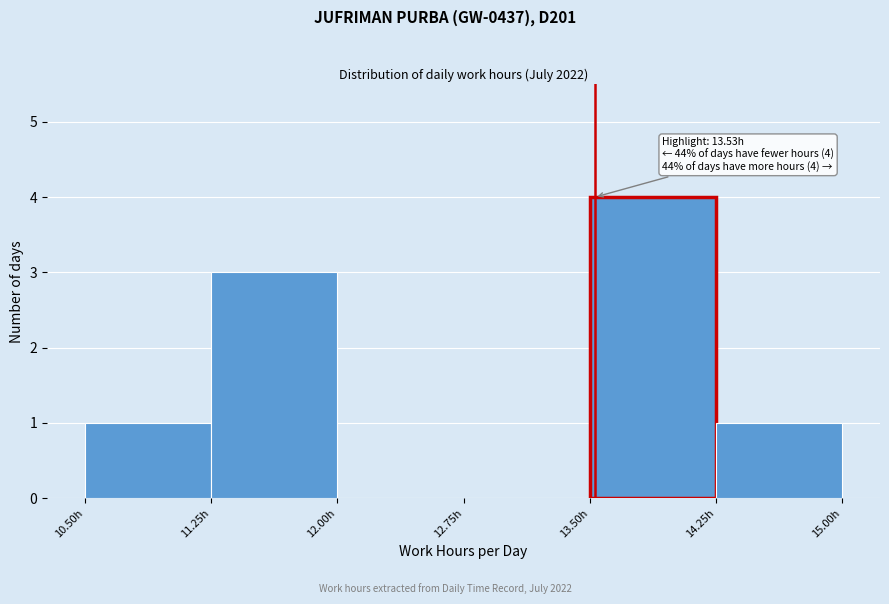

Over which range of the x-axis is the bar tallest?

13.50 to 14.25